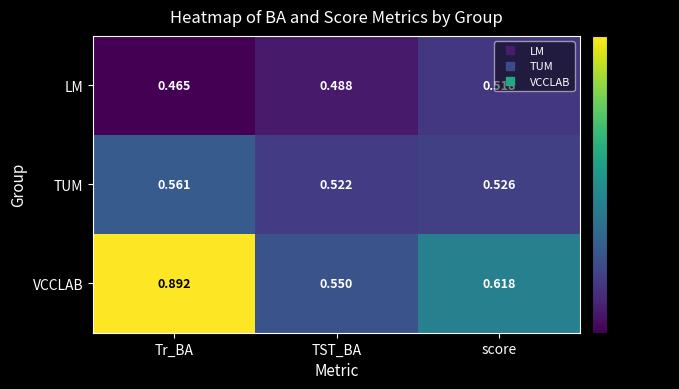

Rank the series by their average value, from highest to lowest.

VCCLAB, TUM, LM